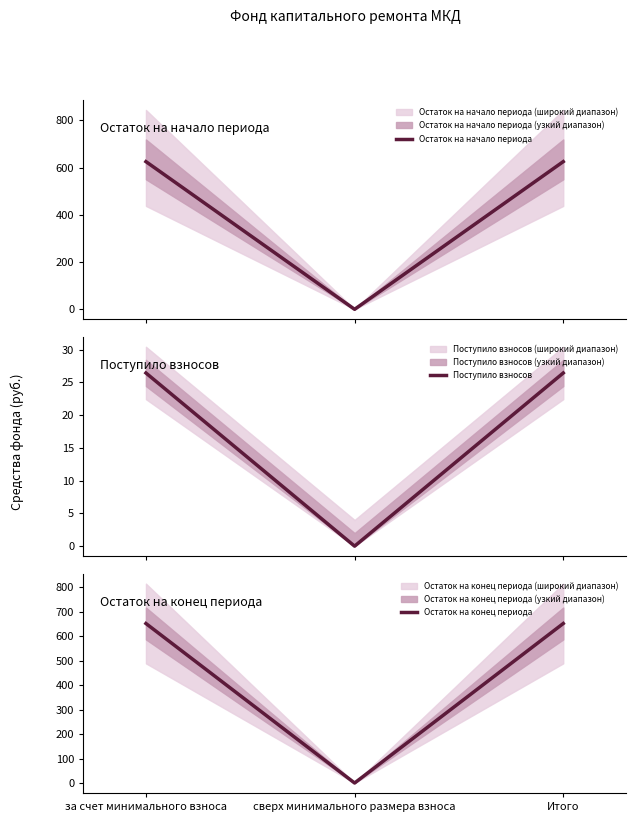

Where is Остаток на начало периода nearest to the value 312?

сверх минимального размера взноса